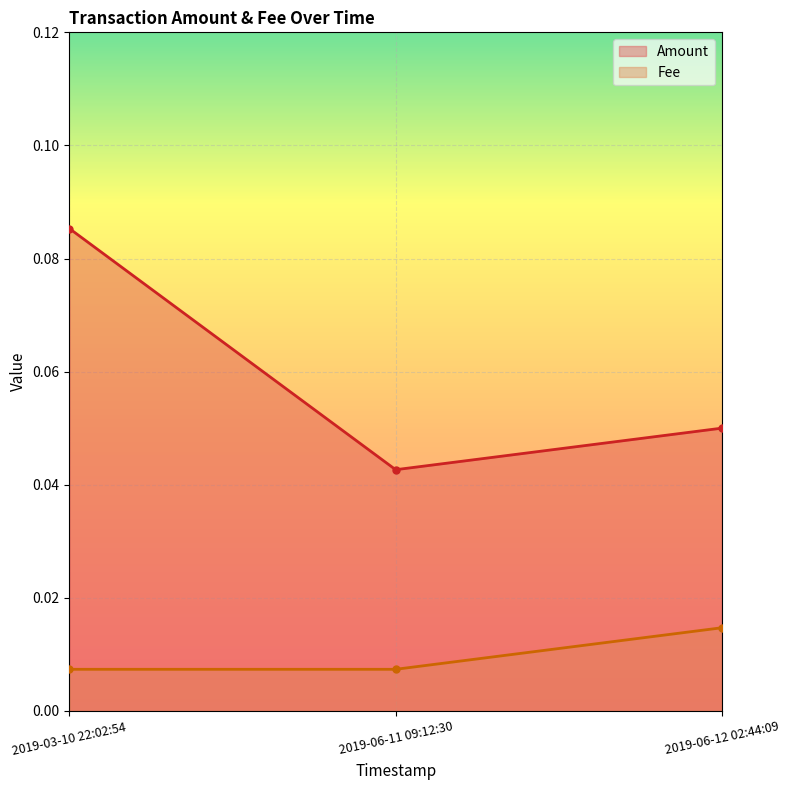

What is the total value across all series at 2019-03-10 22:02:54?

0.1